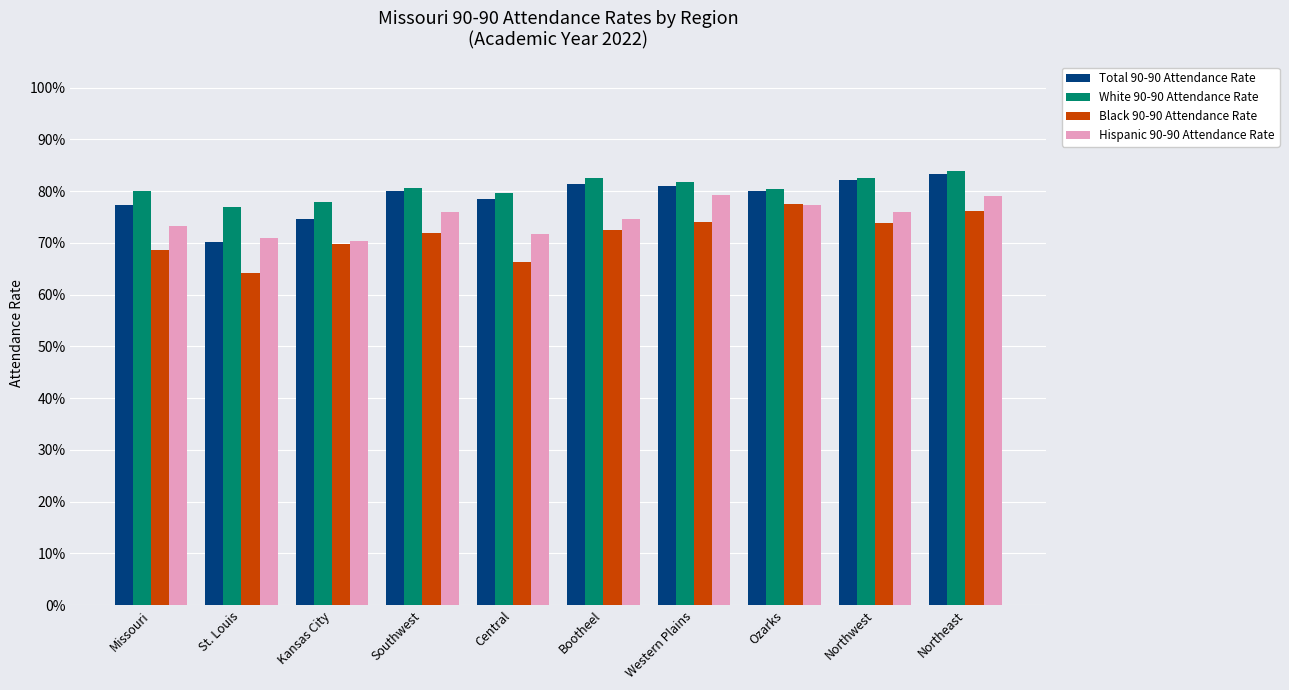

List the series in order of their peak value, highest first.

White 90-90 Attendance Rate, Total 90-90 Attendance Rate, Hispanic 90-90 Attendance Rate, Black 90-90 Attendance Rate